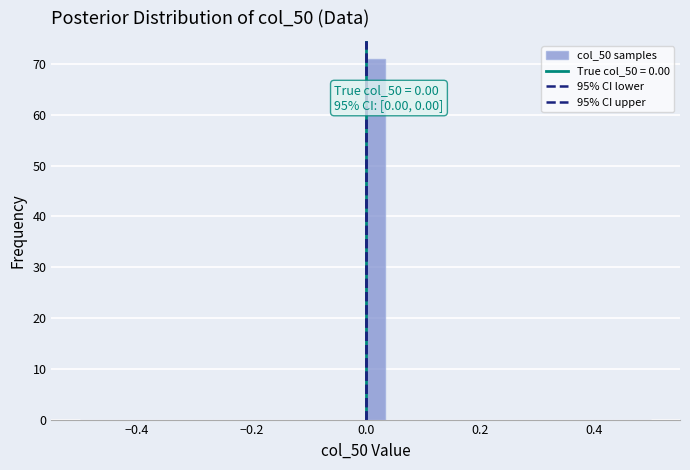

Around what value on the x-axis is the tallest bar? Give the approximate position of its centre, as read against the axis.

0.02